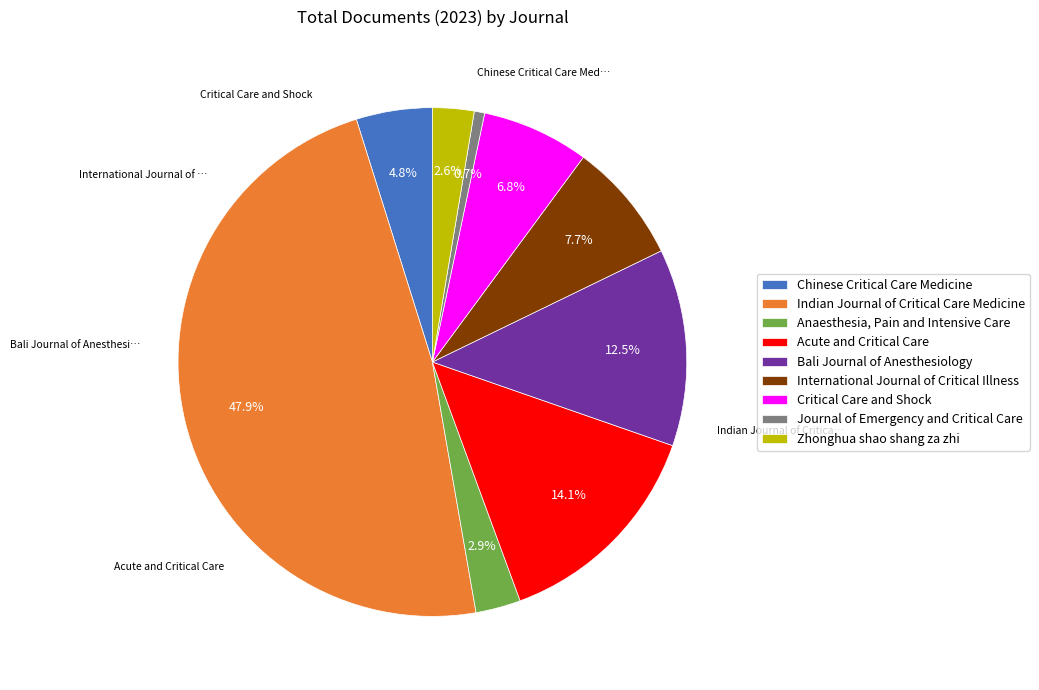

Rank the categories by value from lowest to highest.

Journal of Emergency and Critical Care, Zhonghua shao shang za zhi, Anaesthesia, Pain and Intensive Care, Chinese Critical Care Medicine, Critical Care and Shock, International Journal of Critical Illness, Bali Journal of Anesthesiology, Acute and Critical Care, Indian Journal of Critical Care Medicine